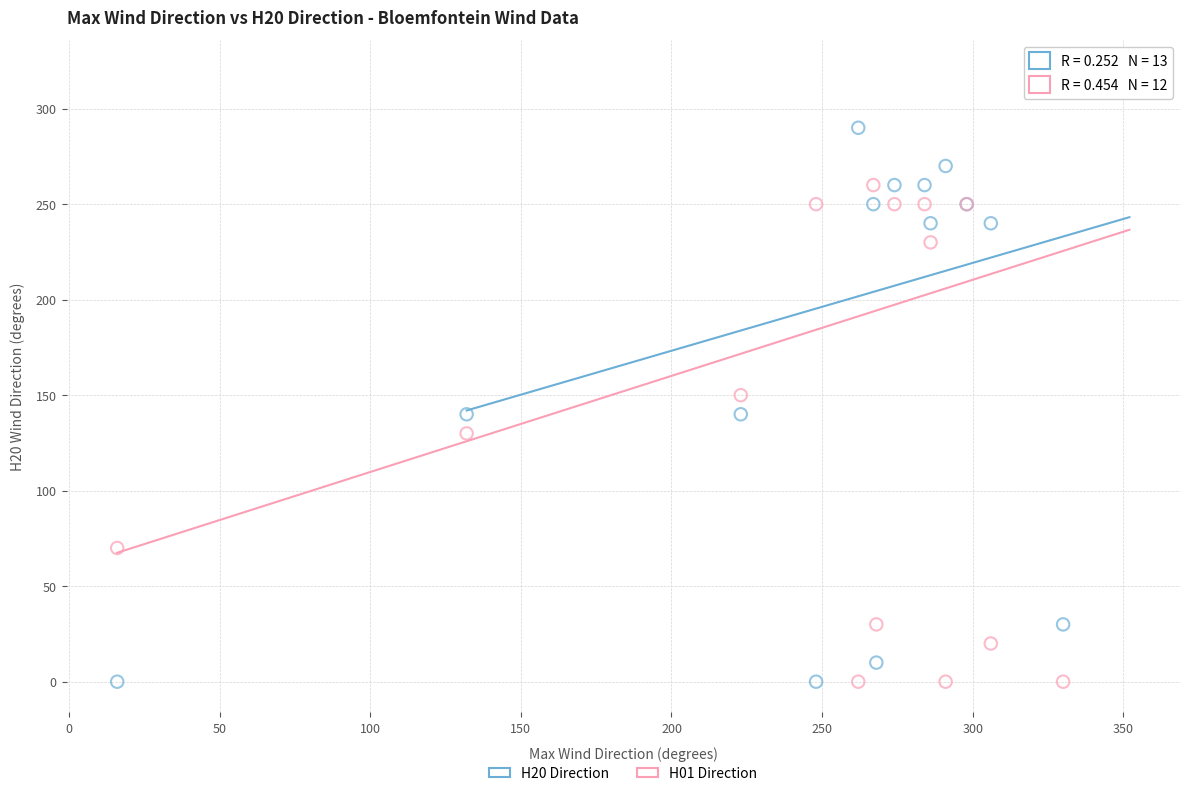

Across all series, what Y value is closest to 160?

150